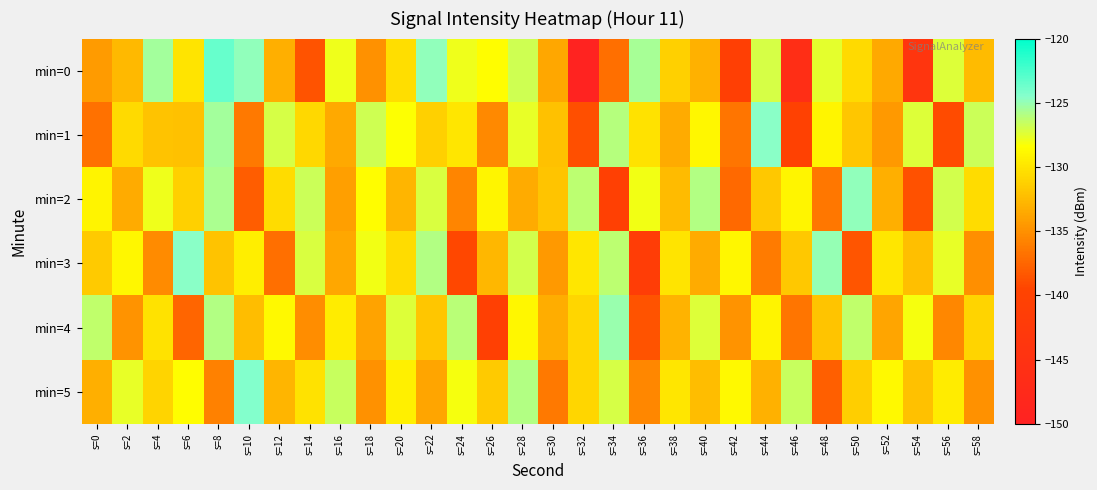

Reading left to right, what are all the values shown in this chart?

min=0: s=0=-134.3	s=2=-132.6	s=4=-125.4	s=6=-130.0	s=8=-123.5	s=10=-124.8	s=12=-133.2	s=14=-138.5	s=16=-127.9	s=18=-134.9	s=20=-130.4	s=22=-124.9	s=24=-127.9	s=26=-128.5	s=28=-126.8	s=30=-133.7	s=32=-149.6	s=34=-137.0	s=36=-125.6	s=38=-131.1	s=40=-133.1	s=42=-140.9	s=44=-127.1	s=46=-146.1	s=48=-127.6	s=50=-130.6	s=52=-133.6	s=54=-143.9	s=56=-127.4	s=58=-132.4
min=1: s=0=-136.8	s=2=-130.6	s=4=-132.0	s=6=-132.1	s=8=-125.4	s=10=-136.3	s=12=-127.0	s=14=-130.8	s=16=-133.5	s=18=-126.9	s=20=-128.3	s=22=-131.2	s=24=-129.9	s=26=-135.4	s=28=-127.7	s=30=-132.1	s=32=-138.8	s=34=-126.0	s=36=-130.1	s=38=-133.5	s=40=-128.9	s=42=-136.5	s=44=-124.7	s=46=-140.2	s=48=-129.0	s=50=-131.8	s=52=-134.5	s=54=-127.3	s=56=-139.0	s=58=-126.8
min=2: s=0=-129.1	s=2=-133.5	s=4=-127.9	s=6=-131.2	s=8=-125.7	s=10=-138.0	s=12=-130.5	s=14=-126.8	s=16=-134.1	s=18=-128.5	s=20=-132.9	s=22=-127.2	s=24=-135.7	s=26=-129.0	s=28=-133.5	s=30=-131.9	s=32=-126.2	s=34=-140.7	s=36=-128.0	s=38=-132.5	s=40=-125.9	s=42=-137.2	s=44=-131.7	s=46=-129.0	s=48=-136.5	s=50=-124.9	s=52=-133.2	s=54=-138.7	s=56=-127.0	s=58=-130.5
min=3: s=0=-131.6	s=2=-128.9	s=4=-135.2	s=6=-124.7	s=8=-132.0	s=10=-129.5	s=12=-136.9	s=14=-127.2	s=16=-133.7	s=18=-128.0	s=20=-130.5	s=22=-125.9	s=24=-139.2	s=26=-132.7	s=28=-127.0	s=30=-134.5	s=32=-129.9	s=34=-126.2	s=36=-141.7	s=38=-130.0	s=40=-133.5	s=42=-128.9	s=44=-136.2	s=46=-131.7	s=48=-125.0	s=50=-138.5	s=52=-129.9	s=54=-132.2	s=56=-127.7	s=58=-135.0
min=4: s=0=-126.3	s=2=-134.8	s=4=-130.1	s=6=-137.6	s=8=-125.9	s=10=-132.3	s=12=-128.8	s=14=-135.1	s=16=-129.6	s=18=-133.9	s=20=-127.3	s=22=-131.8	s=24=-126.1	s=26=-140.6	s=28=-128.9	s=30=-133.3	s=32=-130.8	s=34=-125.1	s=36=-138.6	s=38=-132.9	s=40=-127.3	s=42=-134.8	s=44=-129.1	s=46=-136.6	s=48=-131.9	s=50=-126.3	s=52=-133.8	s=54=-128.1	s=56=-135.6	s=58=-130.9
min=5: s=0=-133.2	s=2=-127.7	s=4=-131.0	s=6=-128.5	s=8=-135.9	s=10=-124.3	s=12=-132.8	s=14=-130.1	s=16=-126.6	s=18=-134.9	s=20=-129.3	s=22=-133.8	s=24=-128.1	s=26=-131.6	s=28=-125.9	s=30=-136.3	s=32=-130.8	s=34=-127.1	s=36=-135.6	s=38=-129.9	s=40=-132.3	s=42=-128.8	s=44=-133.1	s=46=-126.6	s=48=-137.9	s=50=-131.3	s=52=-128.8	s=54=-132.1	s=56=-129.6	s=58=-134.9